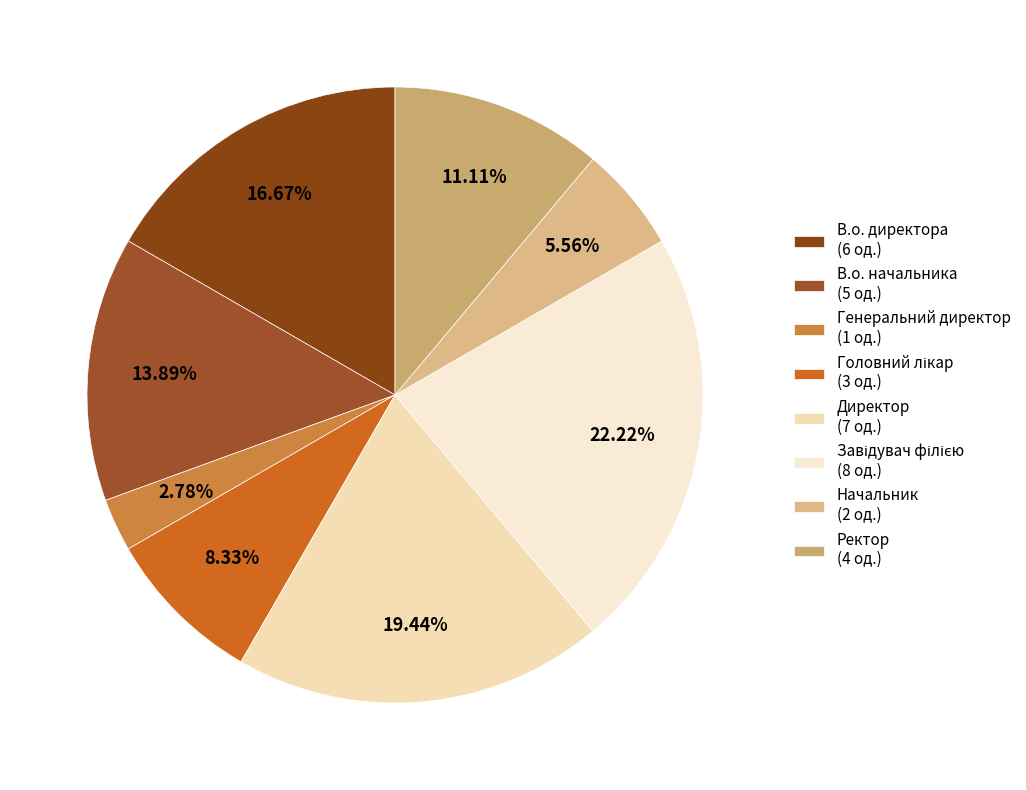

Count the number of slices in the pie.

8